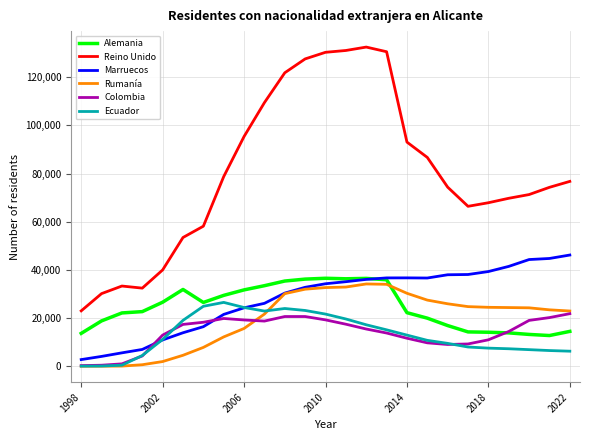

What is the minimum value shown in the chart?

47